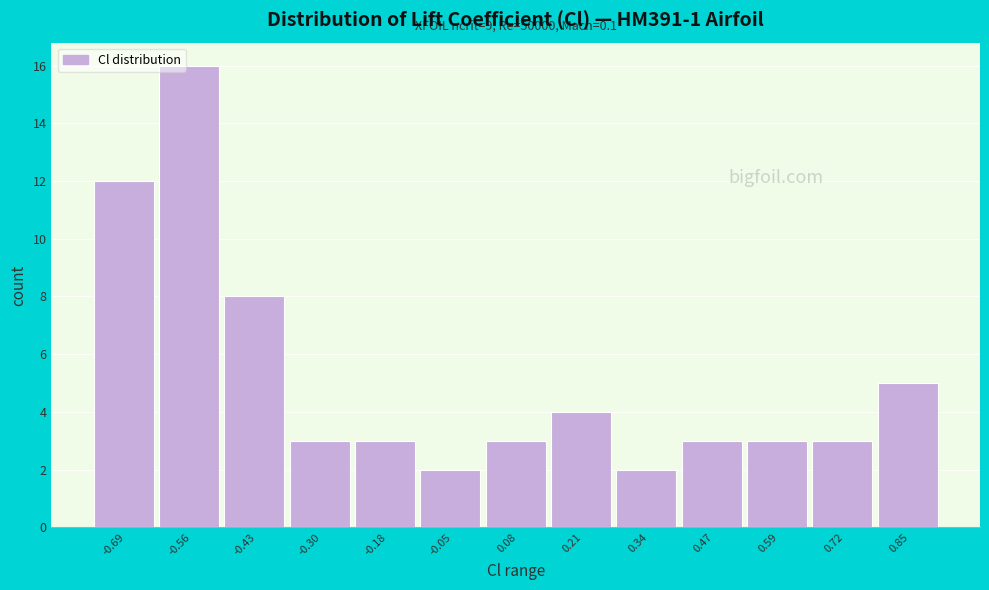

Which range on the x-axis has the tallest bar?

-0.62 to -0.50